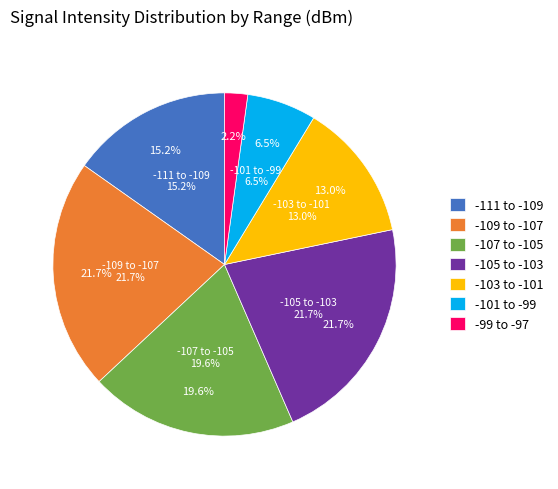

How many segments does this pie chart have?

2